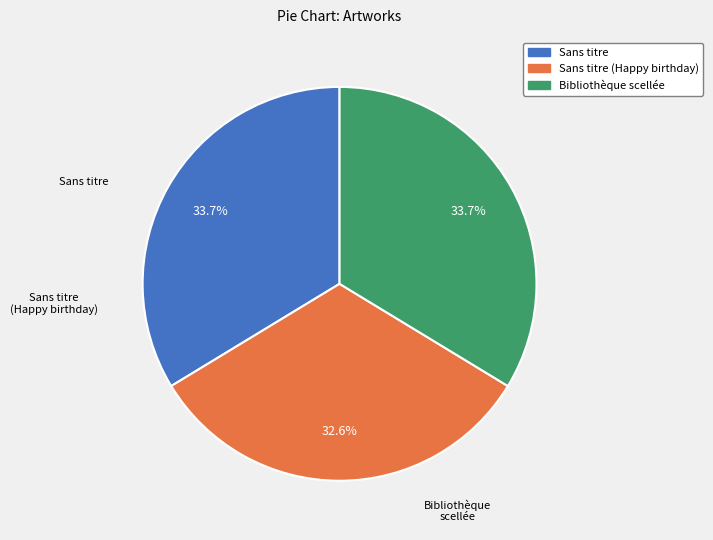

How many slices are in this pie chart?

3